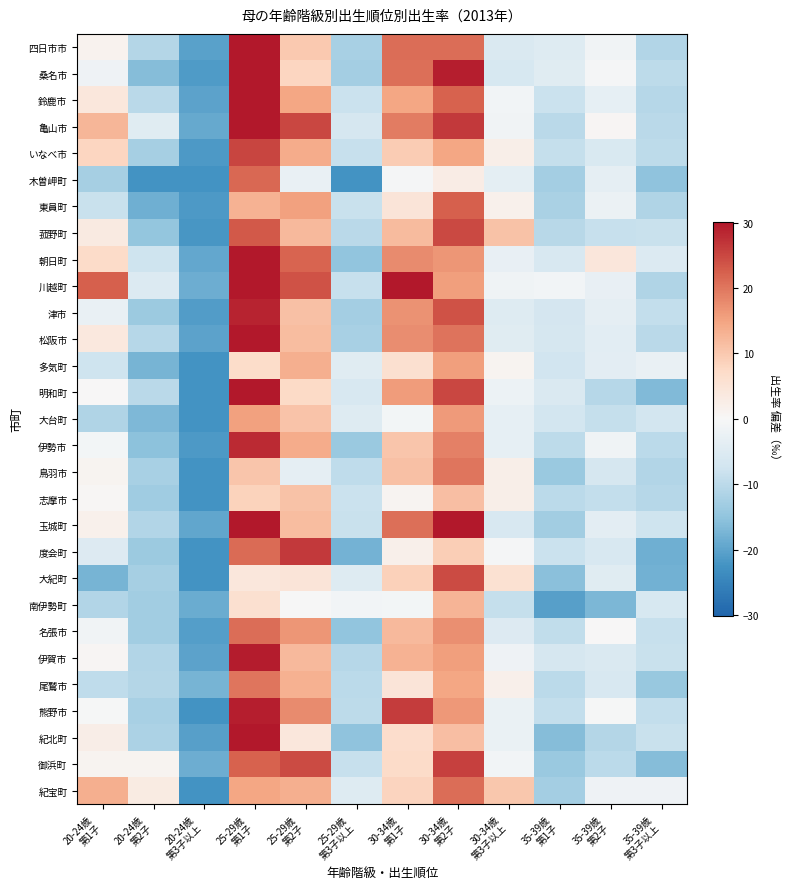

What is the total value across all series at 30-34歳
第3子以上?

-29.5